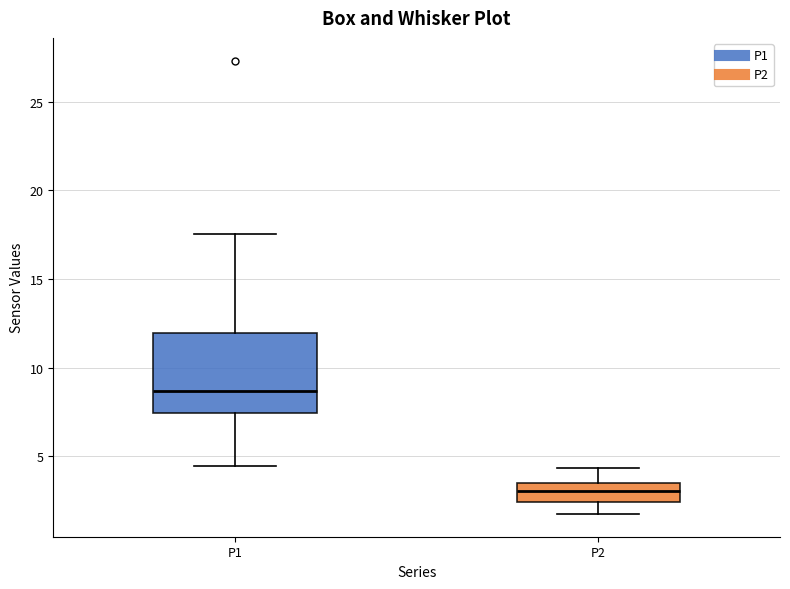

Reading left to right, transcribe this box plot: for each box, give where its median line is, the range the box spans, and where its two whiskers end, as read against the y-axis. The values are not printed on the chart, so give them approximately, as read against the axis.

P1: median 8.5, box 7.5 to 12.0, whiskers 4.5 to 17.5
P2: median 3.0, box 2.5 to 3.5, whiskers 1.5 to 4.5